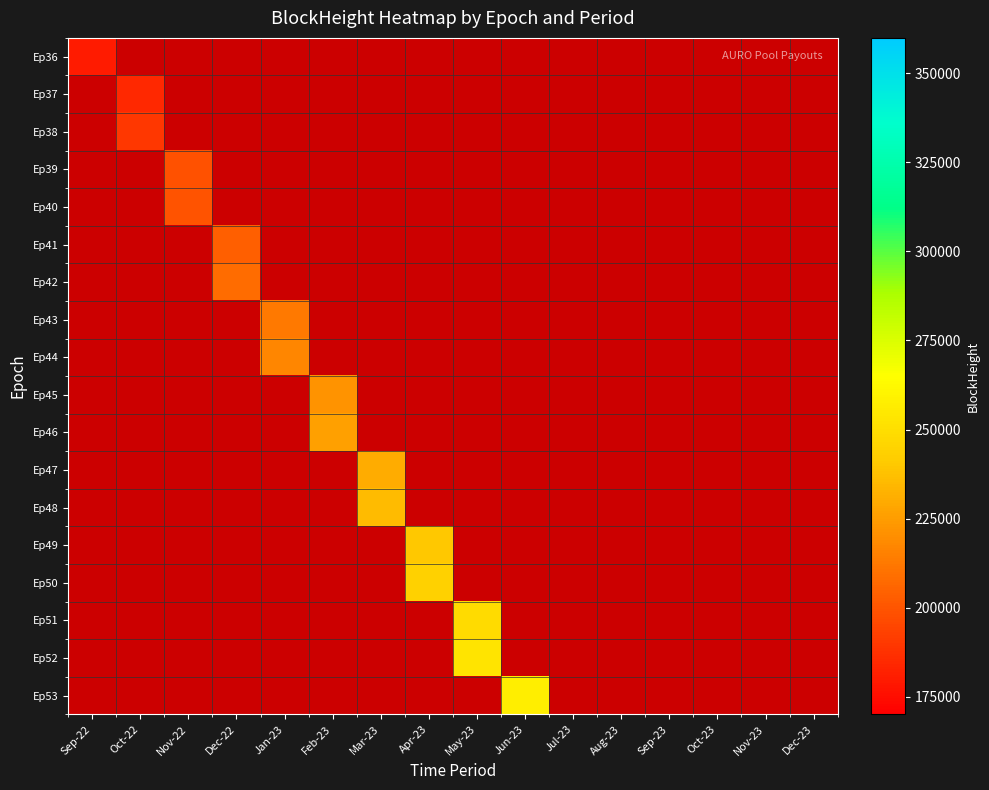

Reading left to right, list all the values displayed in this chart.

Ep36: Sep-22=179734	Oct-22=0	Nov-22=0	Dec-22=0	Jan-23=0	Feb-23=0	Mar-23=0	Apr-23=0	May-23=0	Jun-23=0	Jul-23=0	Aug-23=0	Sep-23=0	Oct-23=0	Nov-23=0	Dec-23=0
Ep37: Sep-22=0	Oct-22=184409	Nov-22=0	Dec-22=0	Jan-23=0	Feb-23=0	Mar-23=0	Apr-23=0	May-23=0	Jun-23=0	Jul-23=0	Aug-23=0	Sep-23=0	Oct-23=0	Nov-23=0	Dec-23=0
Ep38: Sep-22=0	Oct-22=189305	Nov-22=0	Dec-22=0	Jan-23=0	Feb-23=0	Mar-23=0	Apr-23=0	May-23=0	Jun-23=0	Jul-23=0	Aug-23=0	Sep-23=0	Oct-23=0	Nov-23=0	Dec-23=0
Ep39: Sep-22=0	Oct-22=0	Nov-22=198845	Dec-22=0	Jan-23=0	Feb-23=0	Mar-23=0	Apr-23=0	May-23=0	Jun-23=0	Jul-23=0	Aug-23=0	Sep-23=0	Oct-23=0	Nov-23=0	Dec-23=0
Ep40: Sep-22=0	Oct-22=0	Nov-22=199399	Dec-22=0	Jan-23=0	Feb-23=0	Mar-23=0	Apr-23=0	May-23=0	Jun-23=0	Jul-23=0	Aug-23=0	Sep-23=0	Oct-23=0	Nov-23=0	Dec-23=0
Ep41: Sep-22=0	Oct-22=0	Nov-22=0	Dec-22=203592	Jan-23=0	Feb-23=0	Mar-23=0	Apr-23=0	May-23=0	Jun-23=0	Jul-23=0	Aug-23=0	Sep-23=0	Oct-23=0	Nov-23=0	Dec-23=0
Ep42: Sep-22=0	Oct-22=0	Nov-22=0	Dec-22=208412	Jan-23=0	Feb-23=0	Mar-23=0	Apr-23=0	May-23=0	Jun-23=0	Jul-23=0	Aug-23=0	Sep-23=0	Oct-23=0	Nov-23=0	Dec-23=0
Ep43: Sep-22=0	Oct-22=0	Nov-22=0	Dec-22=0	Jan-23=212609	Feb-23=0	Mar-23=0	Apr-23=0	May-23=0	Jun-23=0	Jul-23=0	Aug-23=0	Sep-23=0	Oct-23=0	Nov-23=0	Dec-23=0
Ep44: Sep-22=0	Oct-22=0	Nov-22=0	Dec-22=0	Jan-23=217099	Feb-23=0	Mar-23=0	Apr-23=0	May-23=0	Jun-23=0	Jul-23=0	Aug-23=0	Sep-23=0	Oct-23=0	Nov-23=0	Dec-23=0
Ep45: Sep-22=0	Oct-22=0	Nov-22=0	Dec-22=0	Jan-23=0	Feb-23=221390	Mar-23=0	Apr-23=0	May-23=0	Jun-23=0	Jul-23=0	Aug-23=0	Sep-23=0	Oct-23=0	Nov-23=0	Dec-23=0
Ep46: Sep-22=0	Oct-22=0	Nov-22=0	Dec-22=0	Jan-23=0	Feb-23=226181	Mar-23=0	Apr-23=0	May-23=0	Jun-23=0	Jul-23=0	Aug-23=0	Sep-23=0	Oct-23=0	Nov-23=0	Dec-23=0
Ep47: Sep-22=0	Oct-22=0	Nov-22=0	Dec-22=0	Jan-23=0	Feb-23=0	Mar-23=230595	Apr-23=0	May-23=0	Jun-23=0	Jul-23=0	Aug-23=0	Sep-23=0	Oct-23=0	Nov-23=0	Dec-23=0
Ep48: Sep-22=0	Oct-22=0	Nov-22=0	Dec-22=0	Jan-23=0	Feb-23=0	Mar-23=235334	Apr-23=0	May-23=0	Jun-23=0	Jul-23=0	Aug-23=0	Sep-23=0	Oct-23=0	Nov-23=0	Dec-23=0
Ep49: Sep-22=0	Oct-22=0	Nov-22=0	Dec-22=0	Jan-23=0	Feb-23=0	Mar-23=0	Apr-23=239819	May-23=0	Jun-23=0	Jul-23=0	Aug-23=0	Sep-23=0	Oct-23=0	Nov-23=0	Dec-23=0
Ep50: Sep-22=0	Oct-22=0	Nov-22=0	Dec-22=0	Jan-23=0	Feb-23=0	Mar-23=0	Apr-23=243796	May-23=0	Jun-23=0	Jul-23=0	Aug-23=0	Sep-23=0	Oct-23=0	Nov-23=0	Dec-23=0
Ep51: Sep-22=0	Oct-22=0	Nov-22=0	Dec-22=0	Jan-23=0	Feb-23=0	Mar-23=0	Apr-23=0	May-23=248555	Jun-23=0	Jul-23=0	Aug-23=0	Sep-23=0	Oct-23=0	Nov-23=0	Dec-23=0
Ep52: Sep-22=0	Oct-22=0	Nov-22=0	Dec-22=0	Jan-23=0	Feb-23=0	Mar-23=0	Apr-23=0	May-23=252552	Jun-23=0	Jul-23=0	Aug-23=0	Sep-23=0	Oct-23=0	Nov-23=0	Dec-23=0
Ep53: Sep-22=0	Oct-22=0	Nov-22=0	Dec-22=0	Jan-23=0	Feb-23=0	Mar-23=0	Apr-23=0	May-23=0	Jun-23=256988	Jul-23=0	Aug-23=0	Sep-23=0	Oct-23=0	Nov-23=0	Dec-23=0